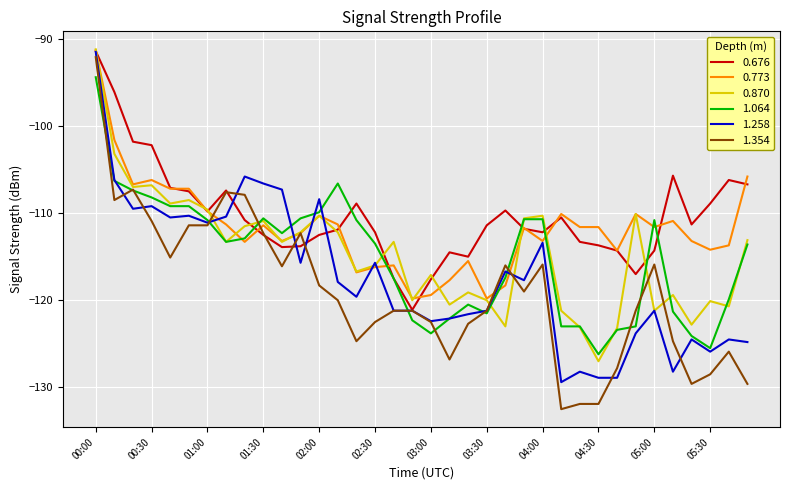

Which series has the largest range (max minus min)?

1.354